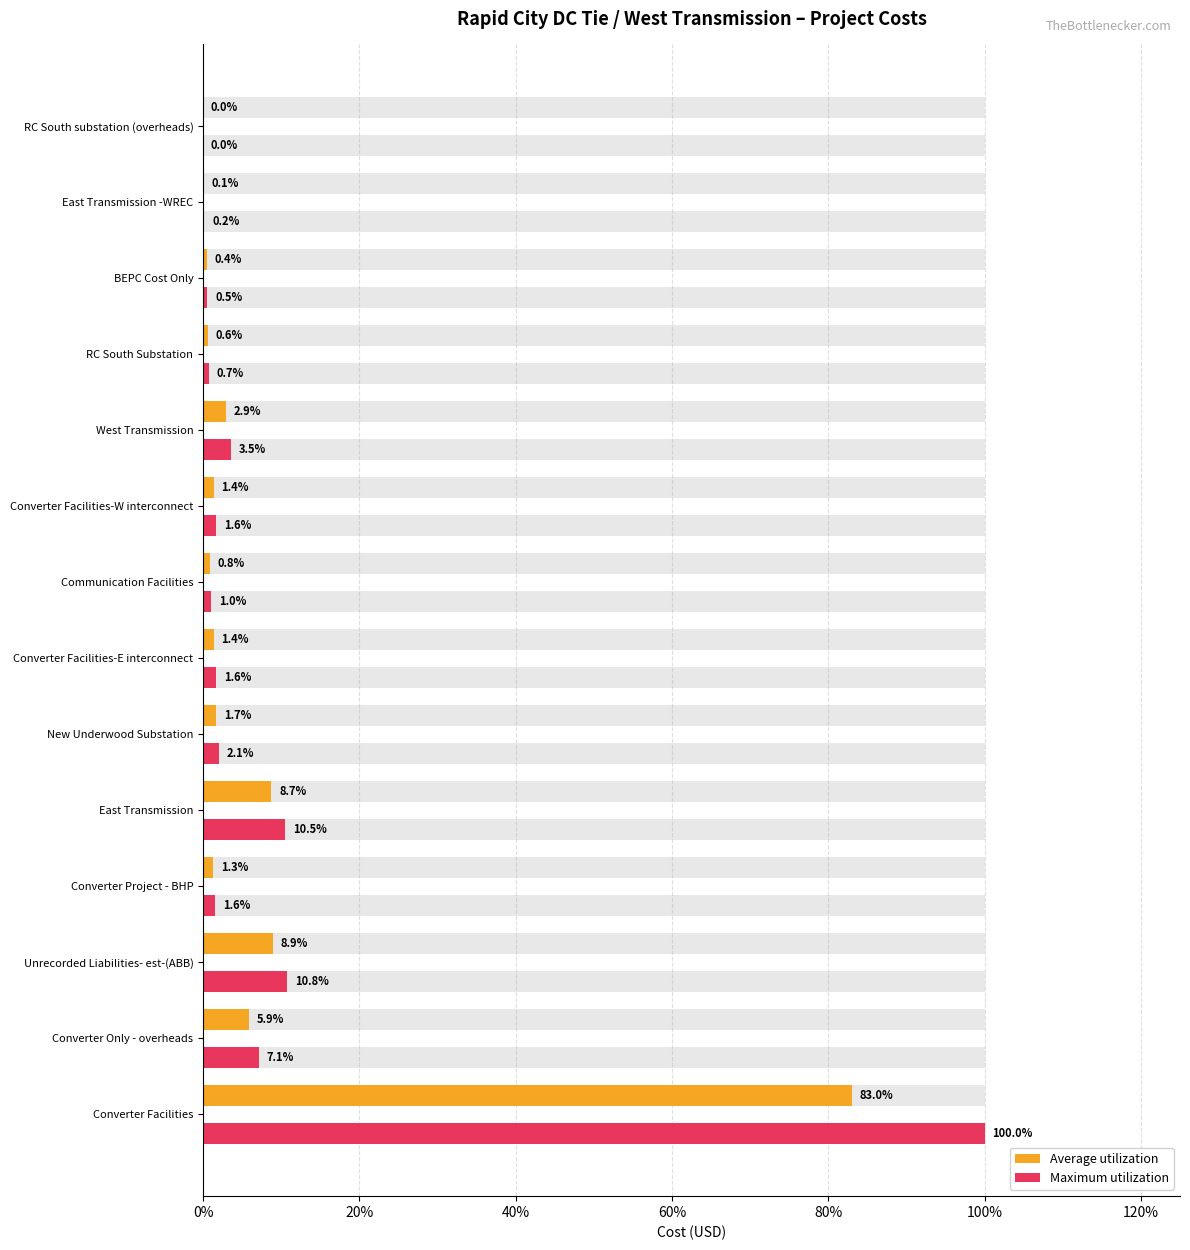

List the series in order of their overall mean, highest first.

Maximum utilization, Average utilization